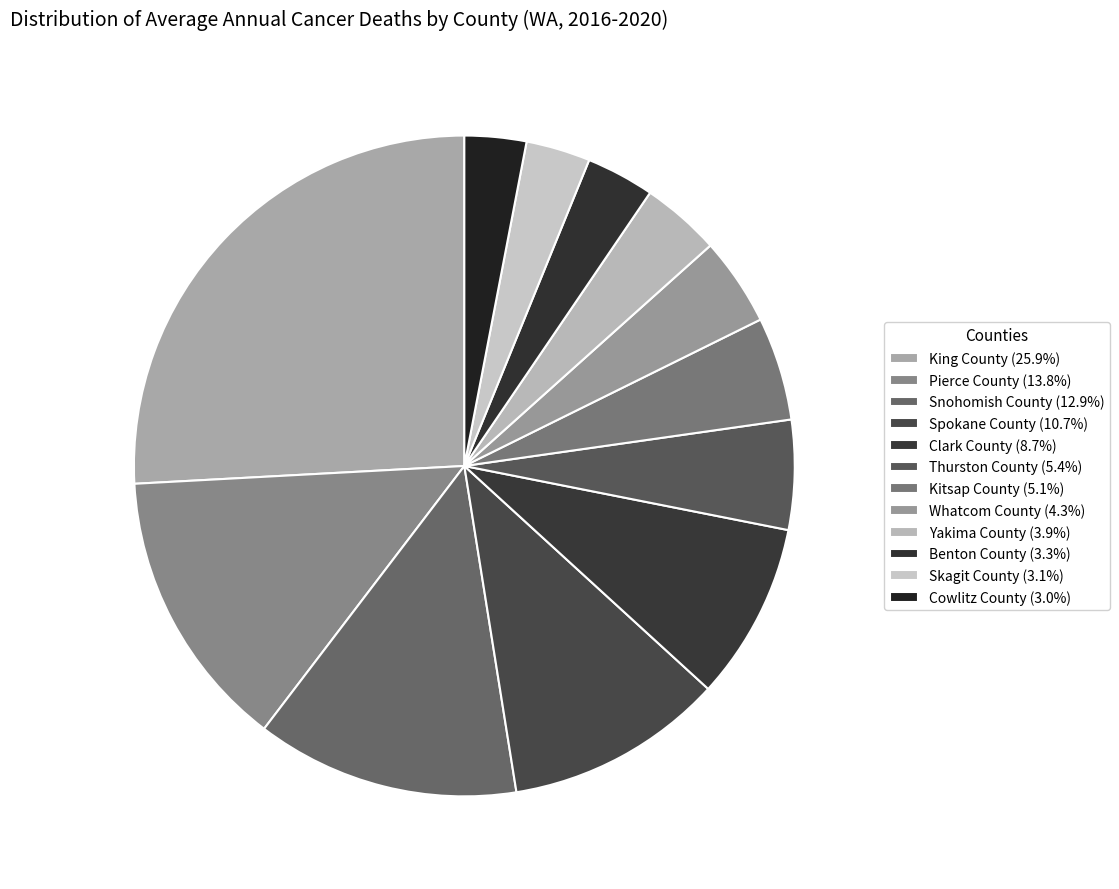

To the nearest percent, what portion does Benton County represent?

3%